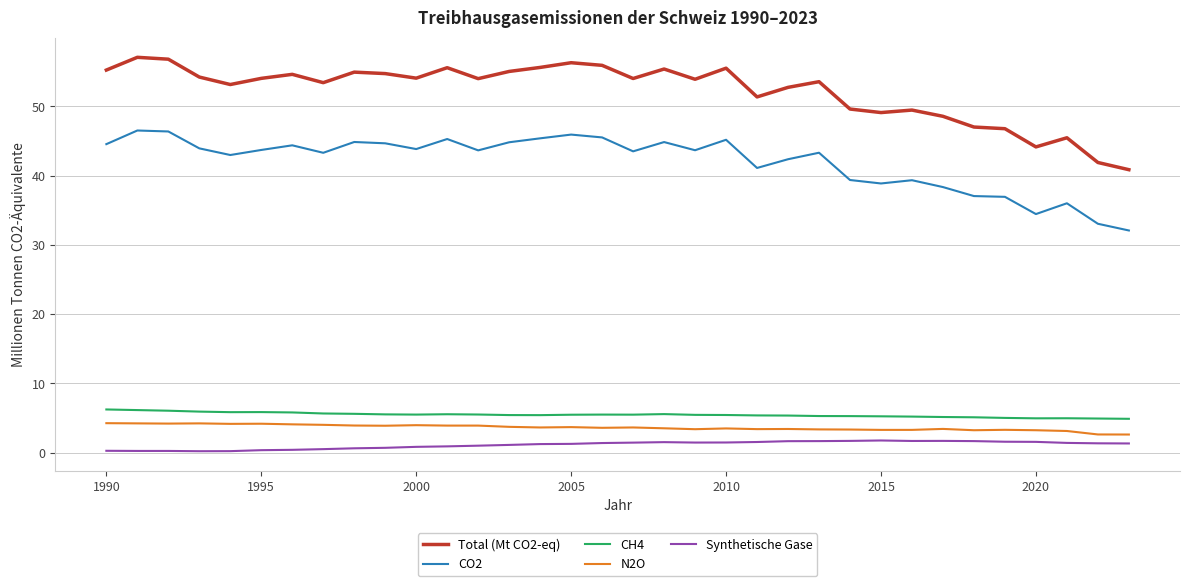

Which series has the largest total across all categories?

Total (Mt CO2-eq)